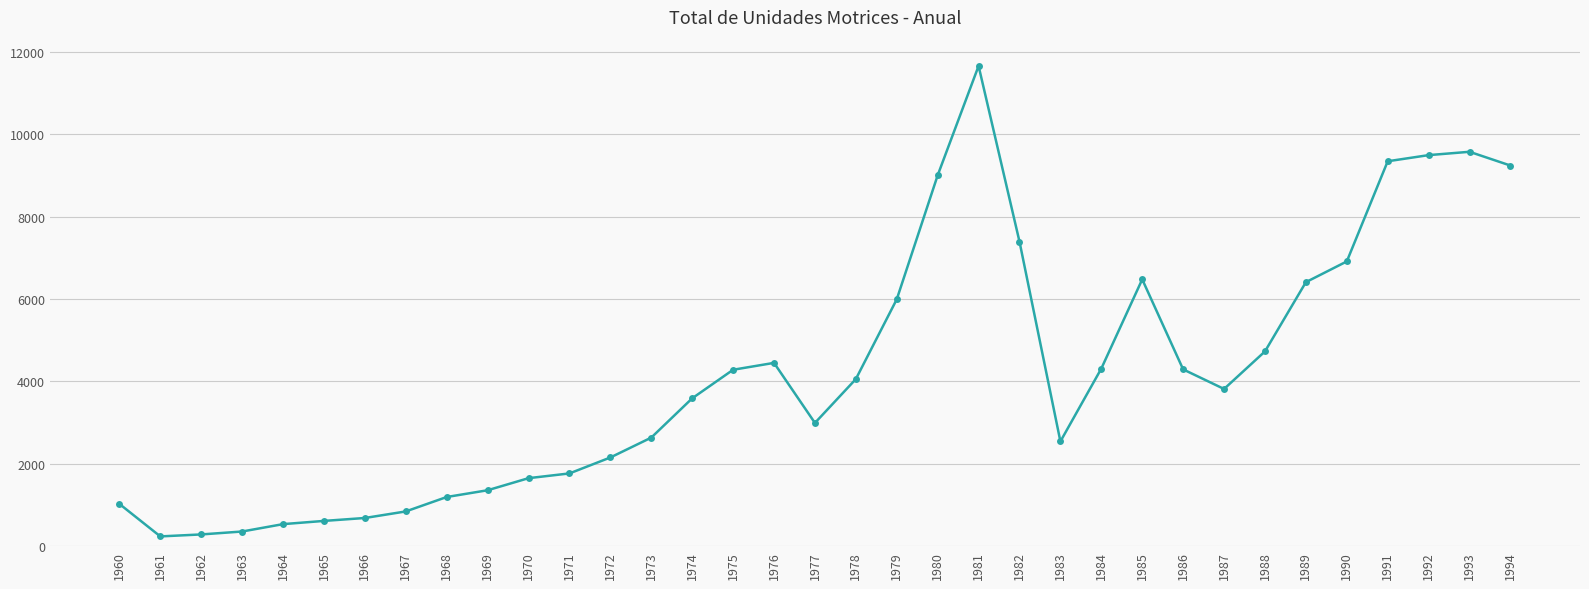

The value at 1992 is 9489. True or false?

True